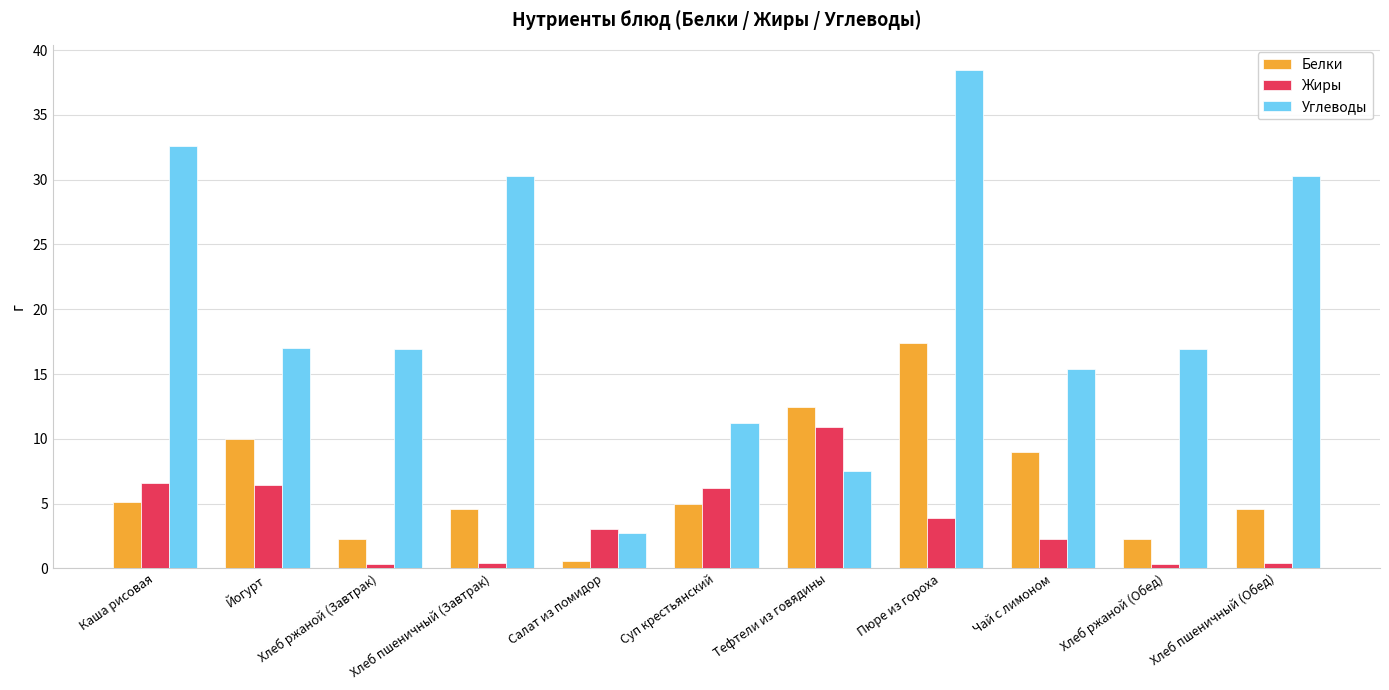

At which label does Углеводы reach its peak?

Пюре из гороха